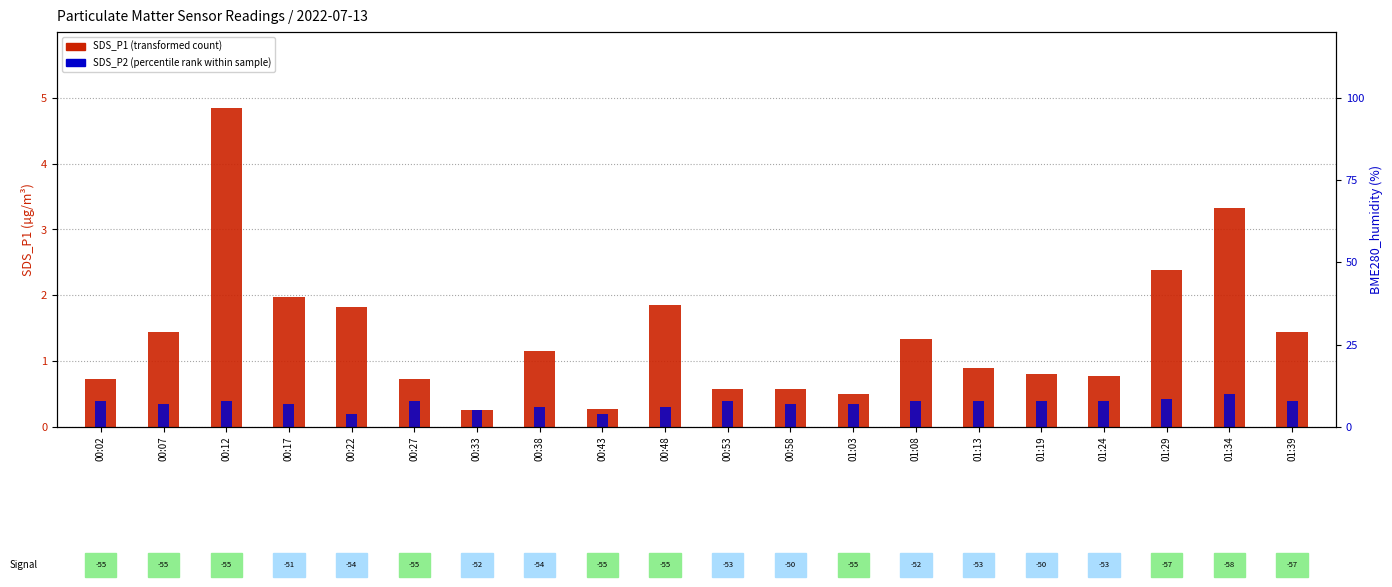

Is it true that SDS_P2 equals 0.4 at 00:02?

True